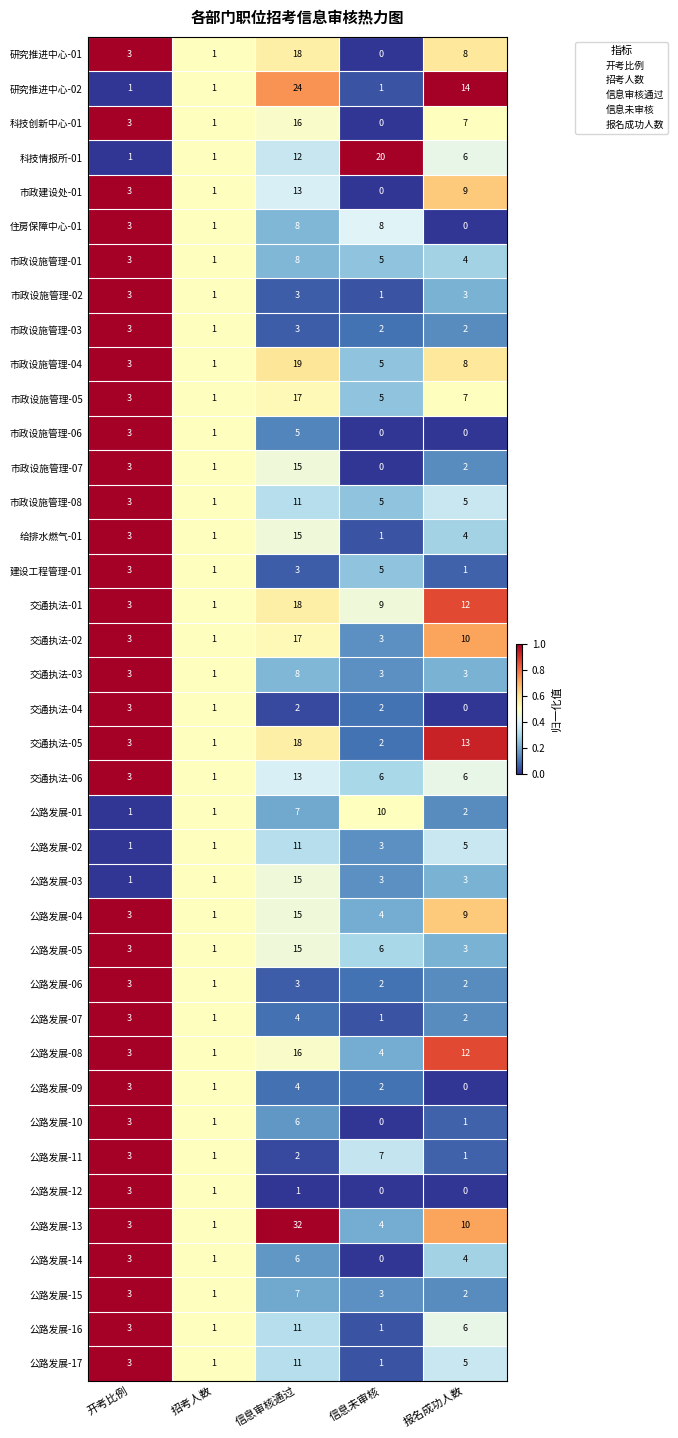

Which series has the widest spread of values?

公路发展-13